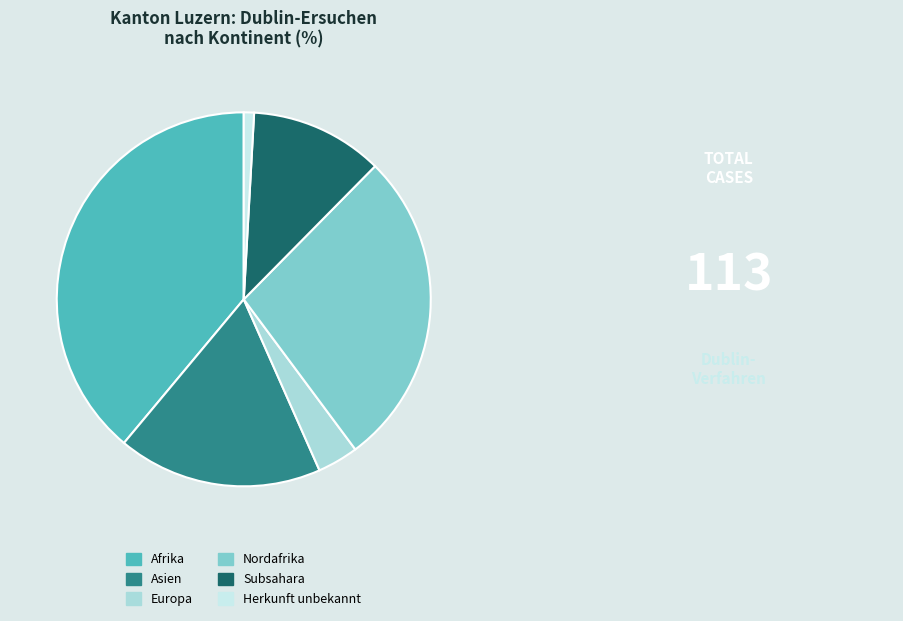

Which slice is the largest?

Afrika